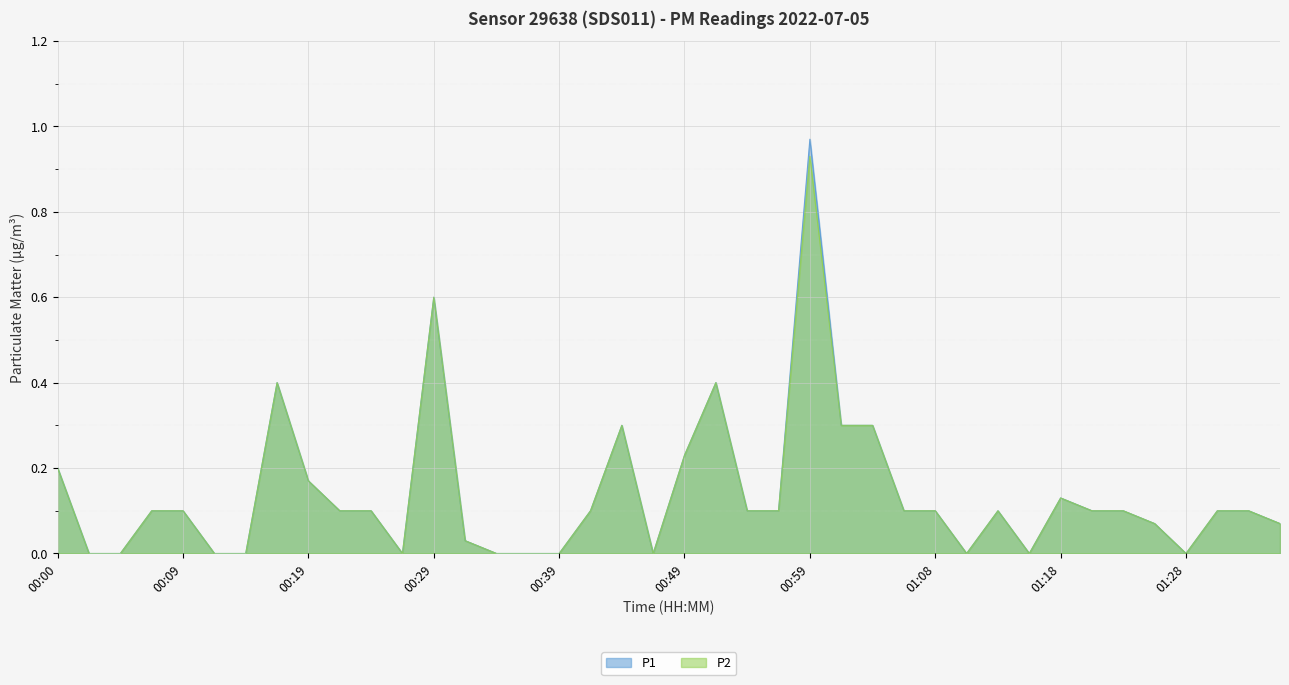

What is the difference between the P1 values at 00:44 and 01:26?

0.2